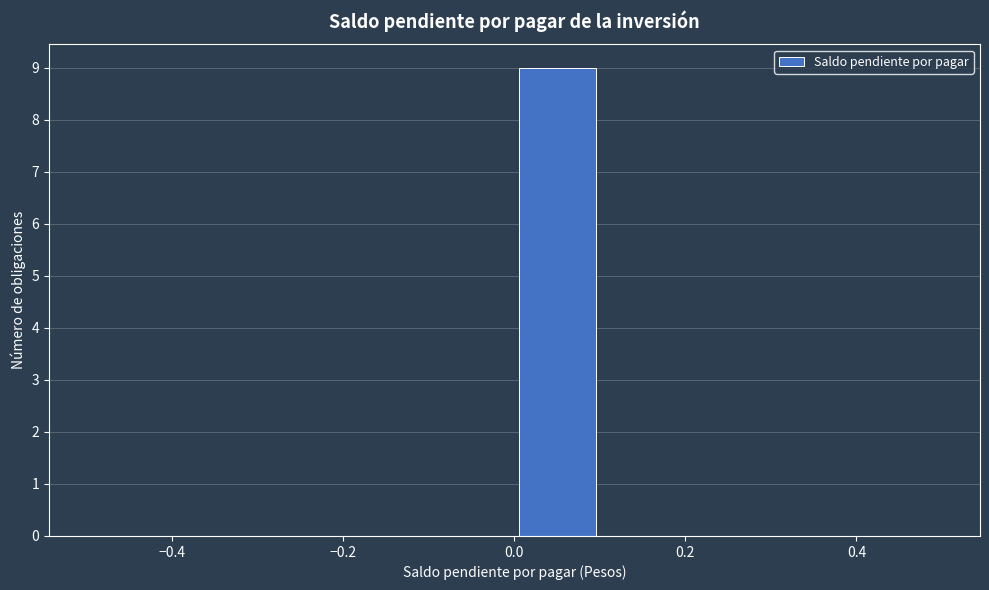

Reading left to right, transcribe this chart: for each bar, give the range it covers on the x-axis and its height. The values are not printed on the chart, so give them approximately, as read against the axis.

-0.5 to -0.4: 0
-0.4 to -0.3: 0
-0.3 to -0.2: 0
-0.2 to -0.1: 0
-0.1 to 0.0: 0
0.0 to 0.1: 9
0.1 to 0.2: 0
0.2 to 0.3: 0
0.3 to 0.4: 0
0.4 to 0.5: 0